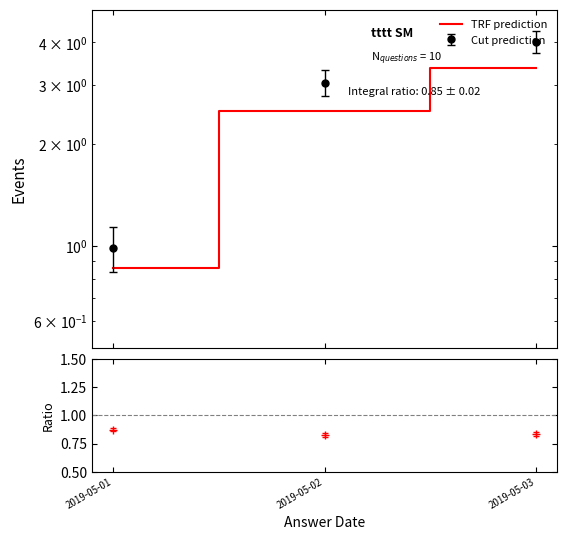

Count the number of values greater than 2.

2